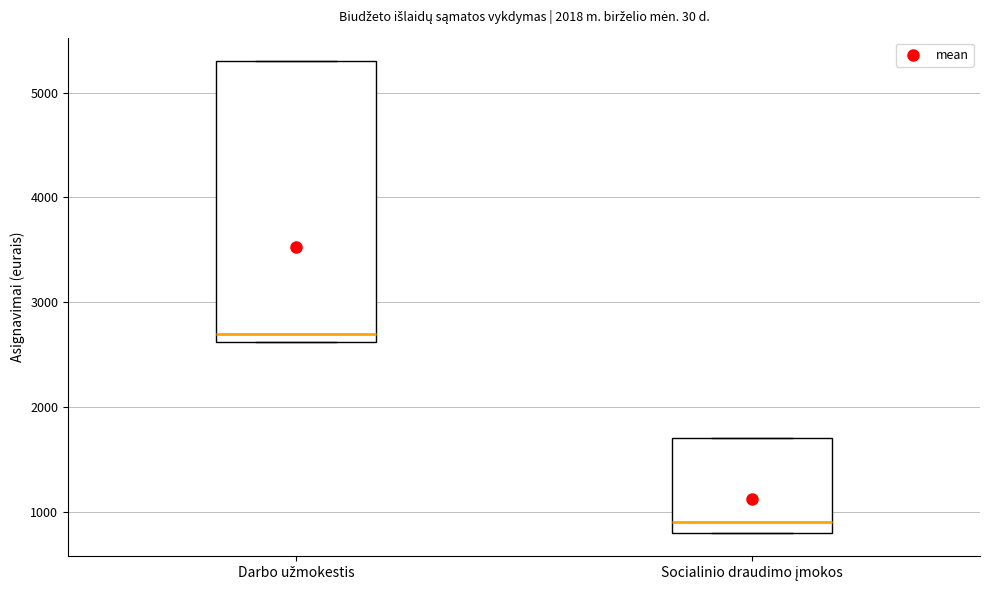

Where is the upper edge of the box for Socialinio draudimo įmokos on the y-axis? The values are not printed on the chart, so give them approximately, as read against the axis.

1700